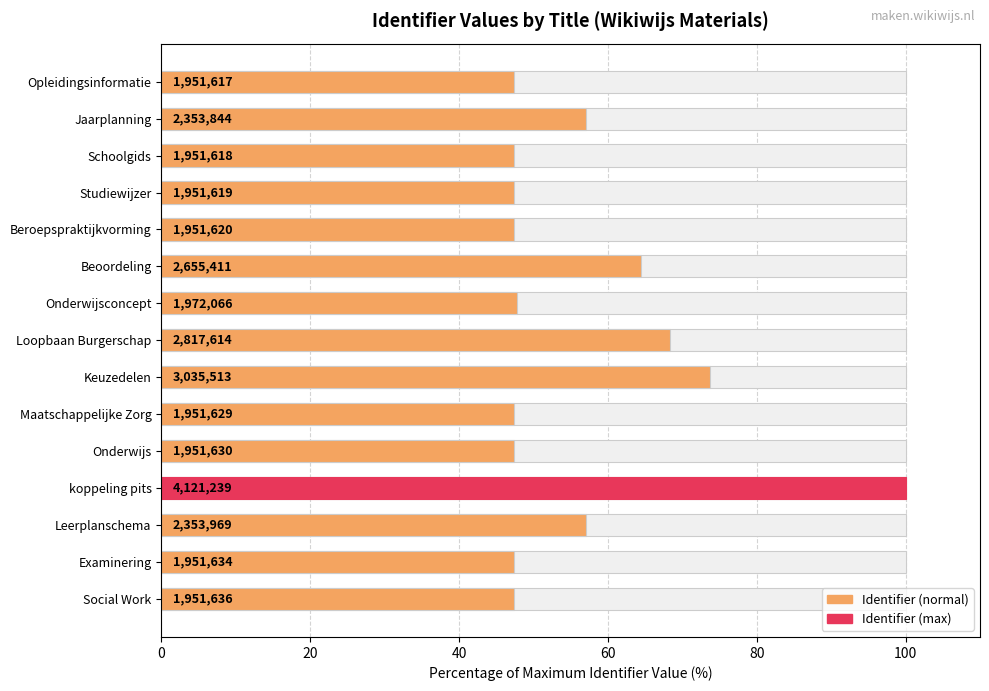

The value at Opleidingsinformatie is 47.4. True or false?

True